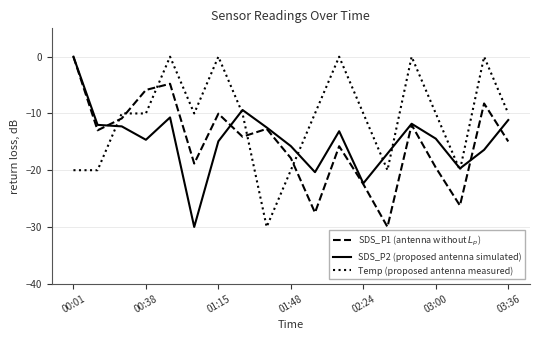

Which series has the largest total across all categories?

Temp (proposed antenna measured)